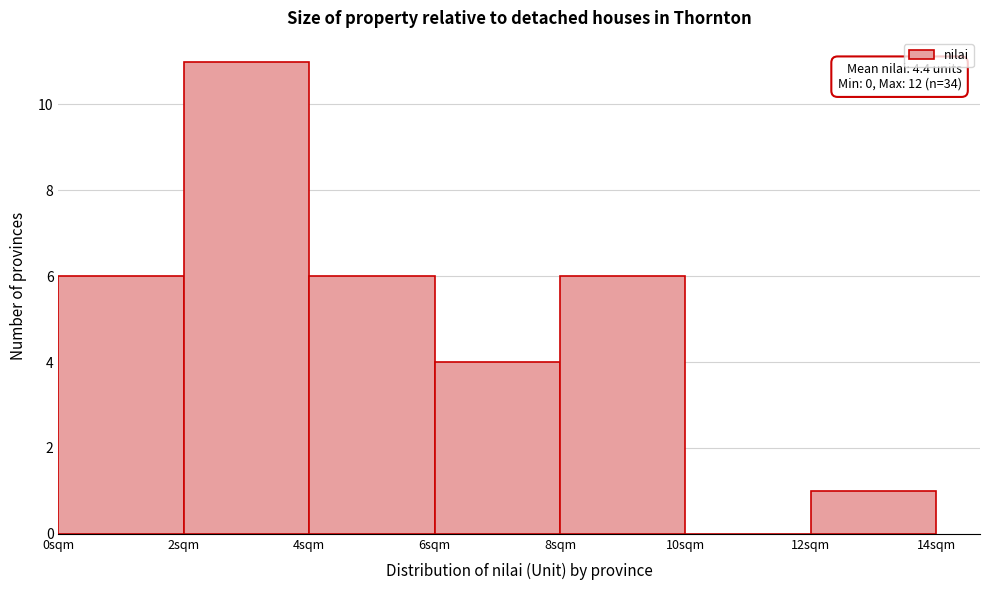

Which range on the x-axis has the tallest bar?

2 to 4